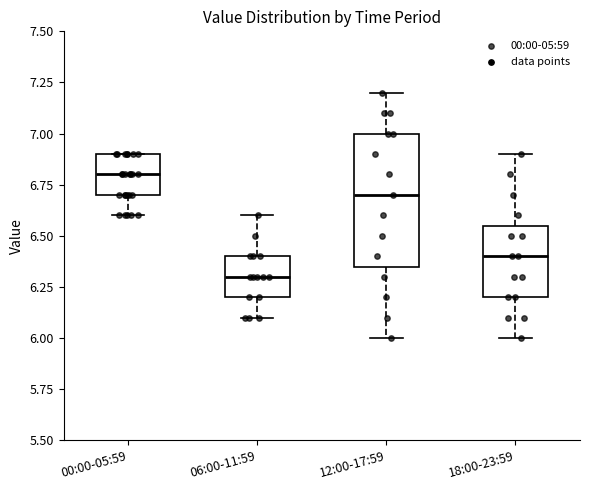

Which box has the lowest median line?

06:00-11:59